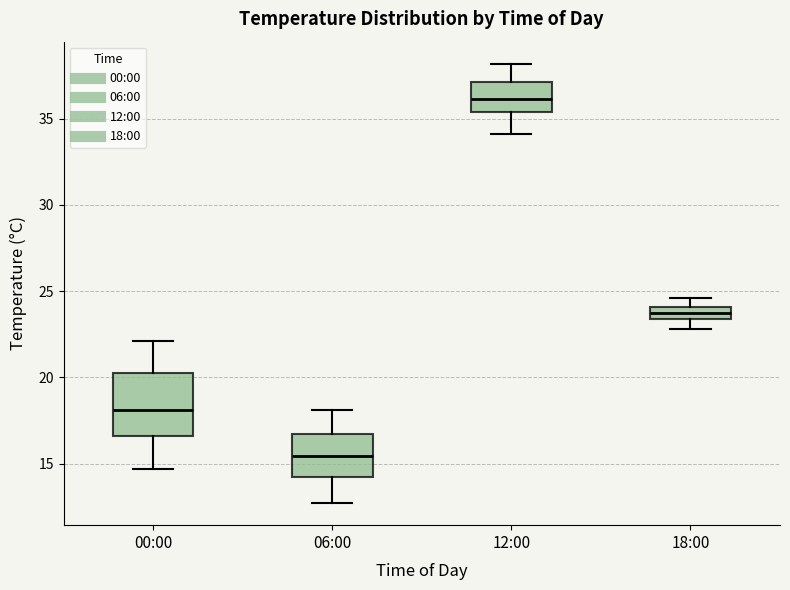

Where does the lower whisker of the box for 06:00 end on the y-axis? The values are not printed on the chart, so give them approximately, as read against the axis.

12.5